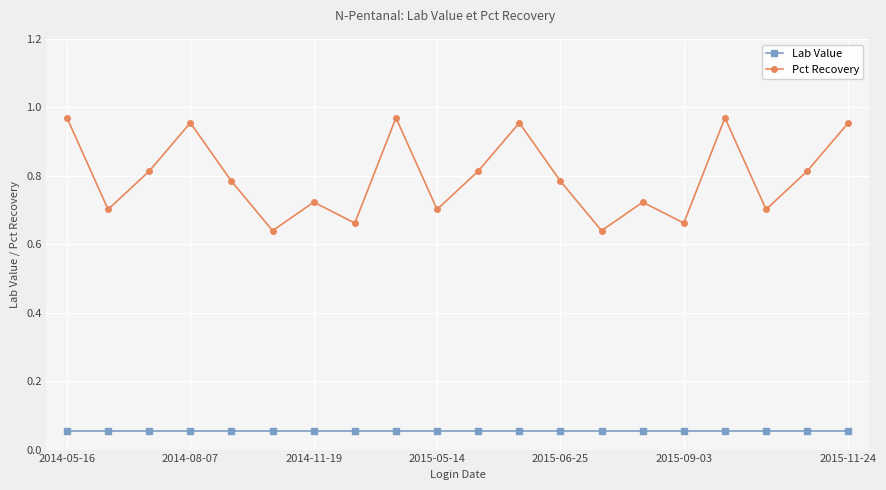

Which series has the largest total across all categories?

Pct Recovery